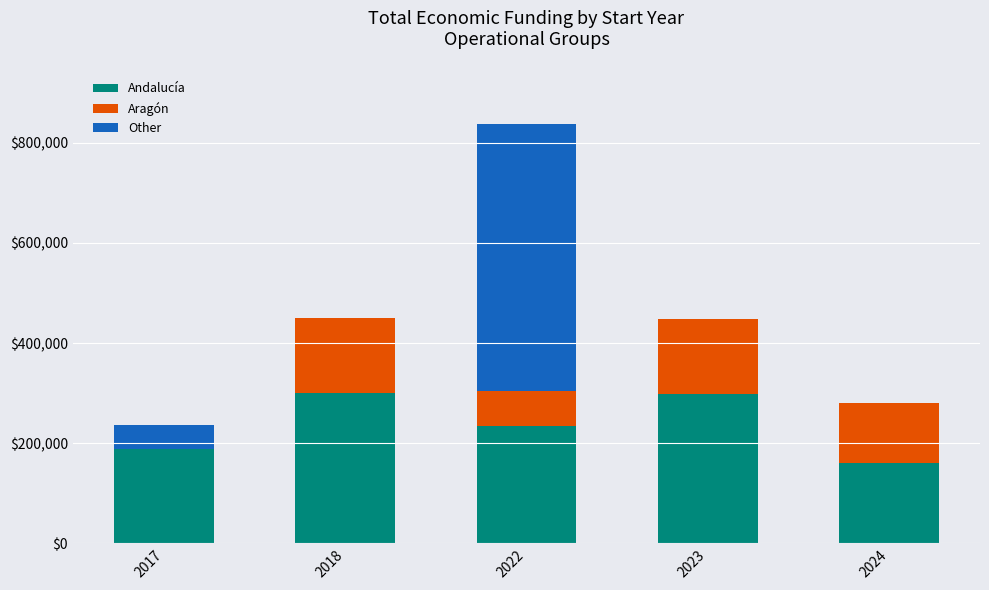

The value of Andalucía at 2022 is 341454. True or false?

False